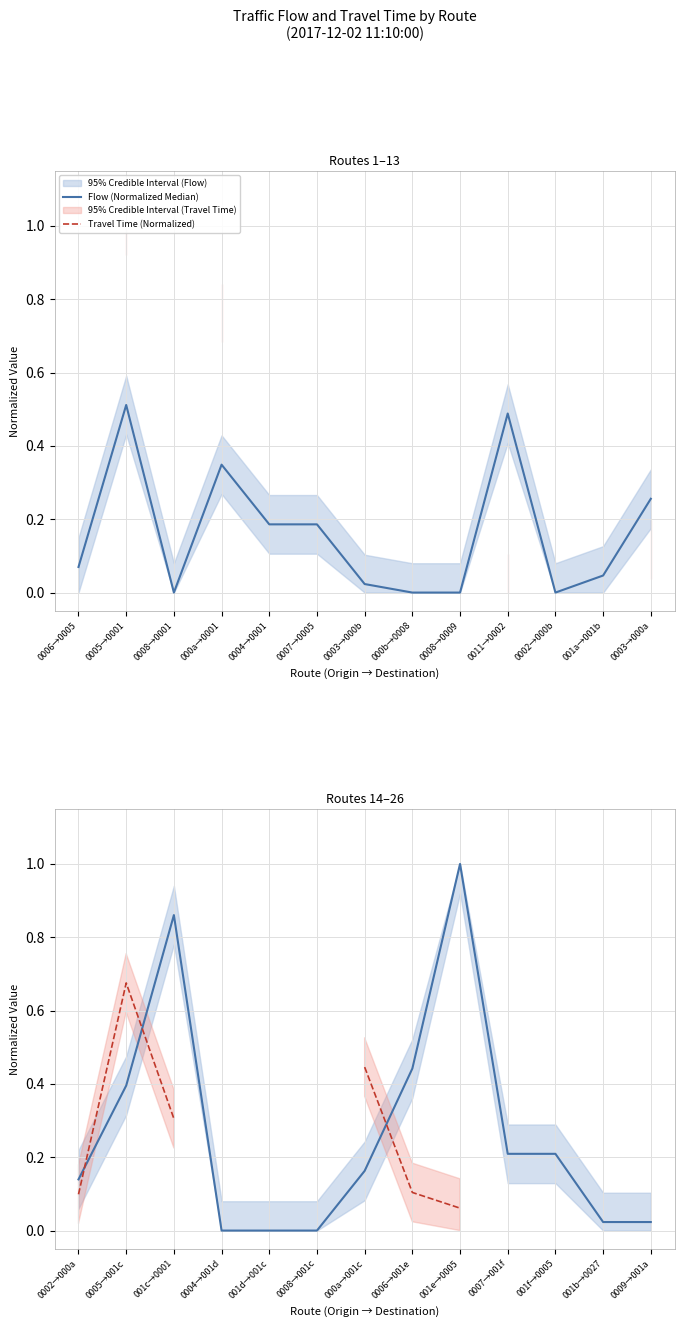

True or false: Flow (Normalized Median) has a value of 0.3 at 0006→001e.

False